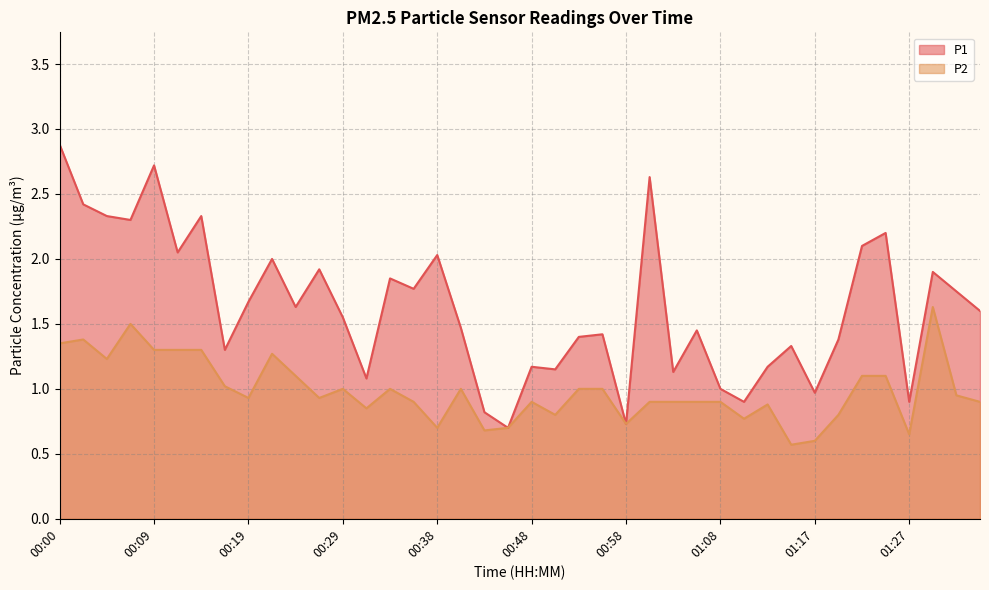

What is the difference between the P1 values at 00:46 and 01:08?

0.3